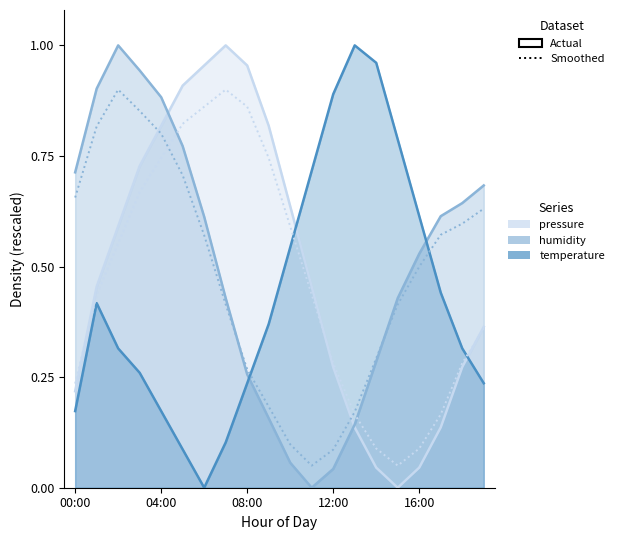

True or false: pressure has a value of 1.2 at 09:00.

False